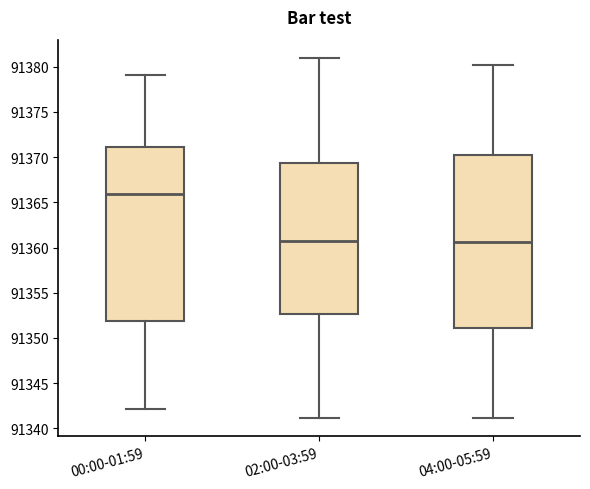

Reading left to right, read every box against the y-axis: the position of its median line, the range the box covers, and the ends of its whiskers. The values are not printed on the chart, so give them approximately, as read against the axis.

00:00-01:59: median 91366.0, box 91352.0 to 91371.0, whiskers 91342.0 to 91379.0
02:00-03:59: median 91361.0, box 91352.5 to 91369.5, whiskers 91341.0 to 91381.0
04:00-05:59: median 91360.5, box 91351.0 to 91370.5, whiskers 91341.0 to 91380.0